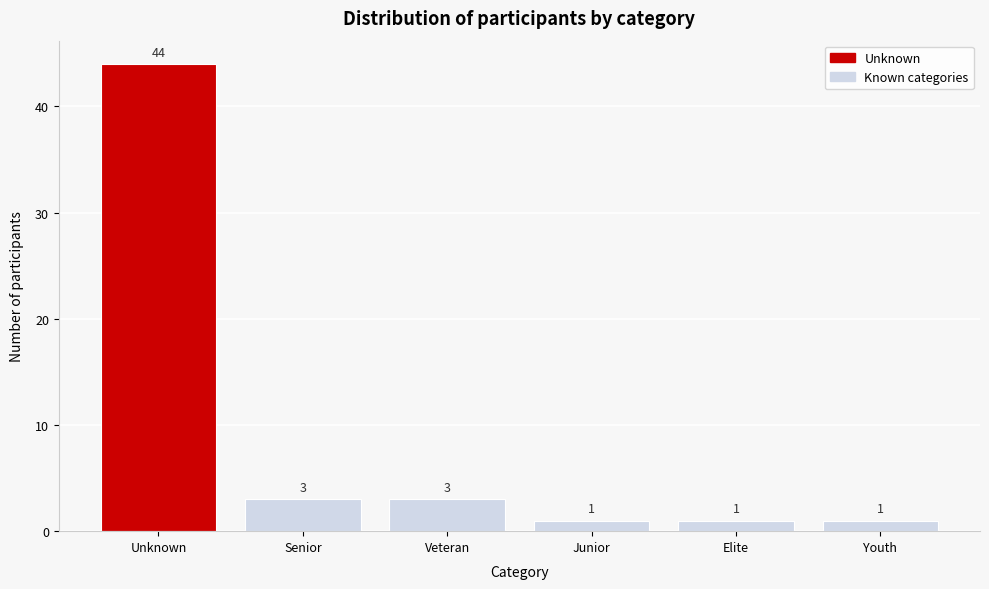

Reading left to right, what are all the values shown in this chart?

Unknown=44	Senior=3	Veteran=3	Junior=1	Elite=1	Youth=1